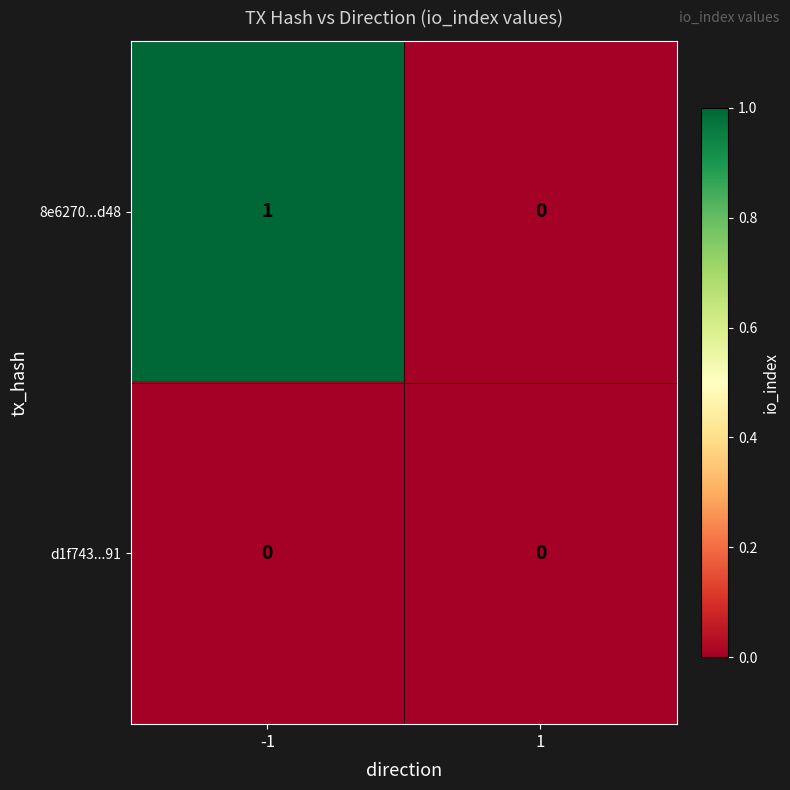

What is the maximum value shown in the chart?

1